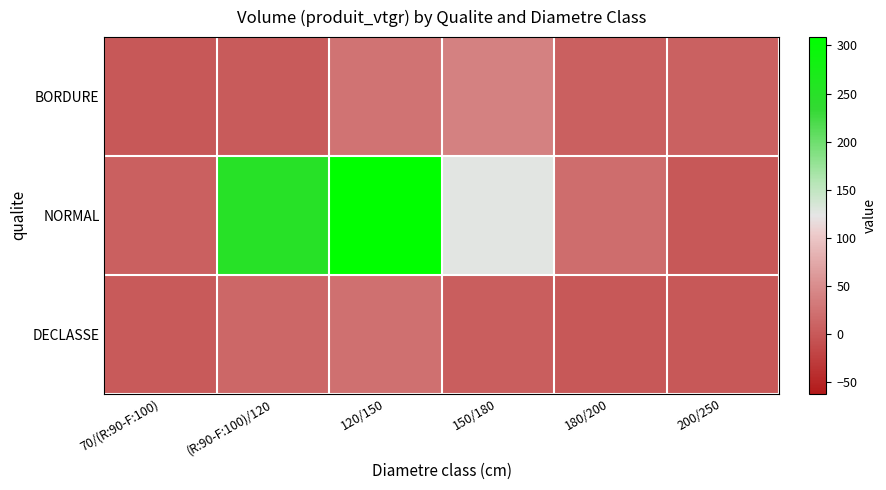

How many categories are shown in the chart?

6